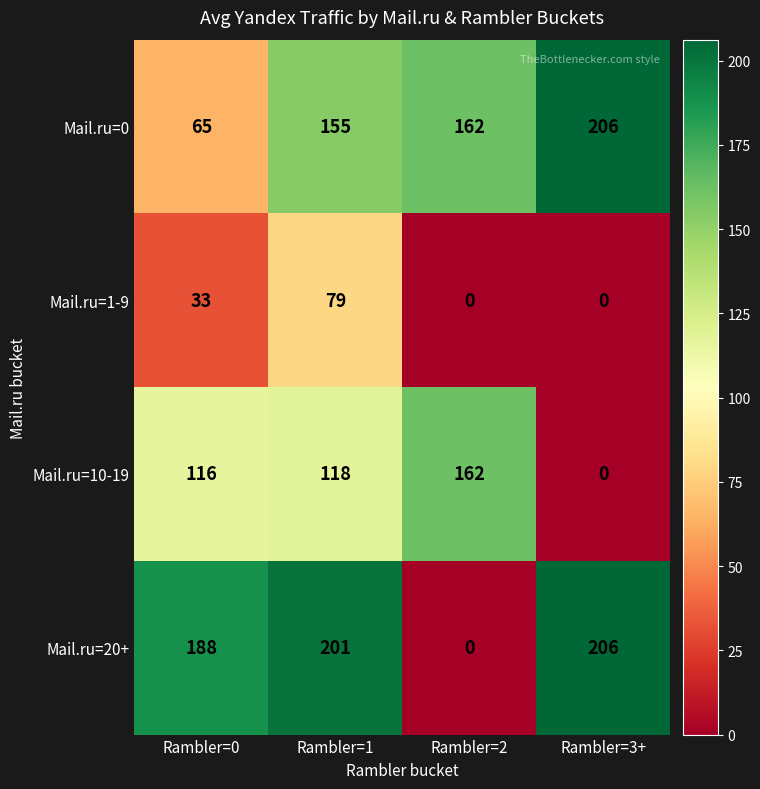

At which label does Mail.ru=10-19 reach its minimum?

Rambler=3+